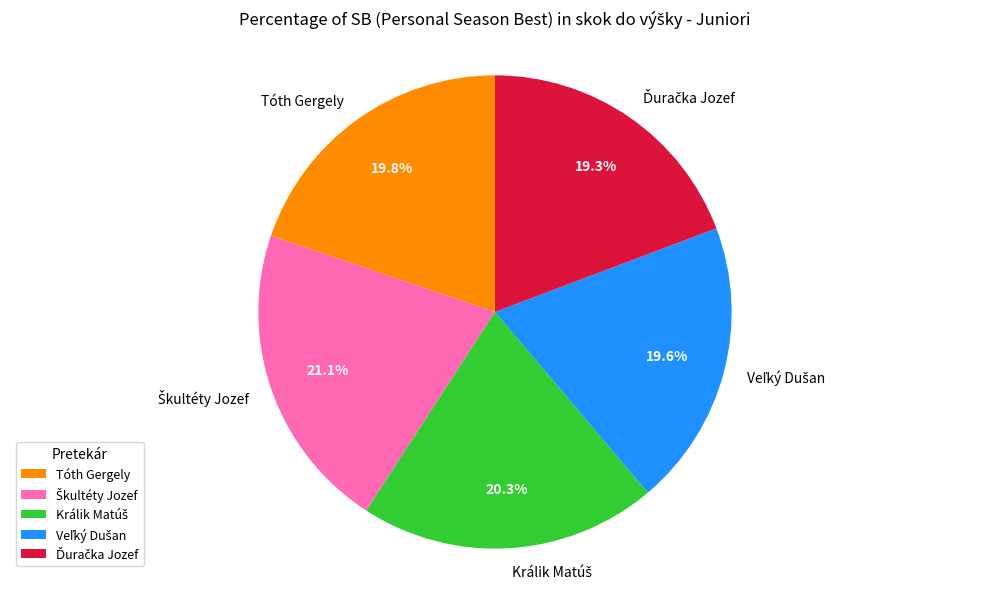

How many slices are in this pie chart?

5